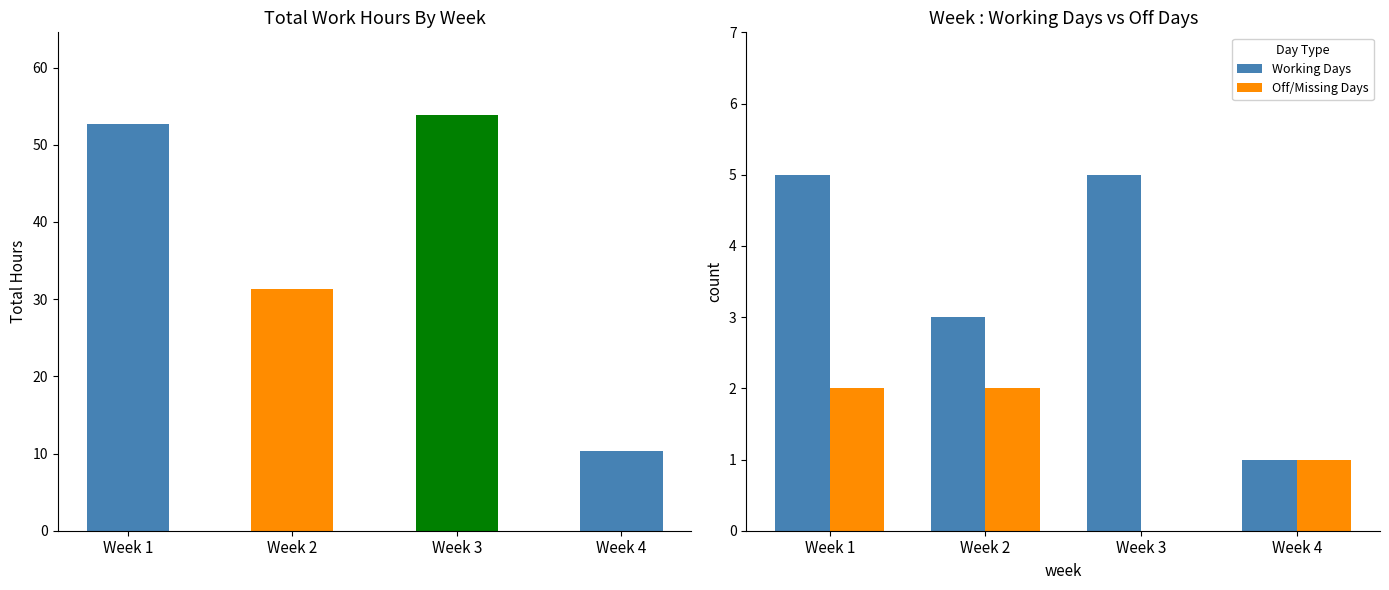

What is the sum of all Total Hours values?

148.0